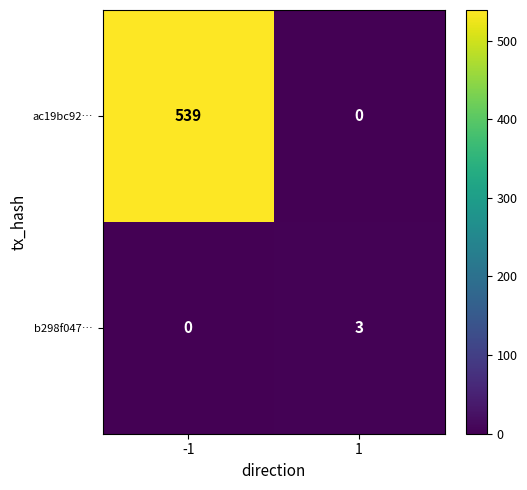

What is the difference between the b298f047… values at 1 and -1?

3